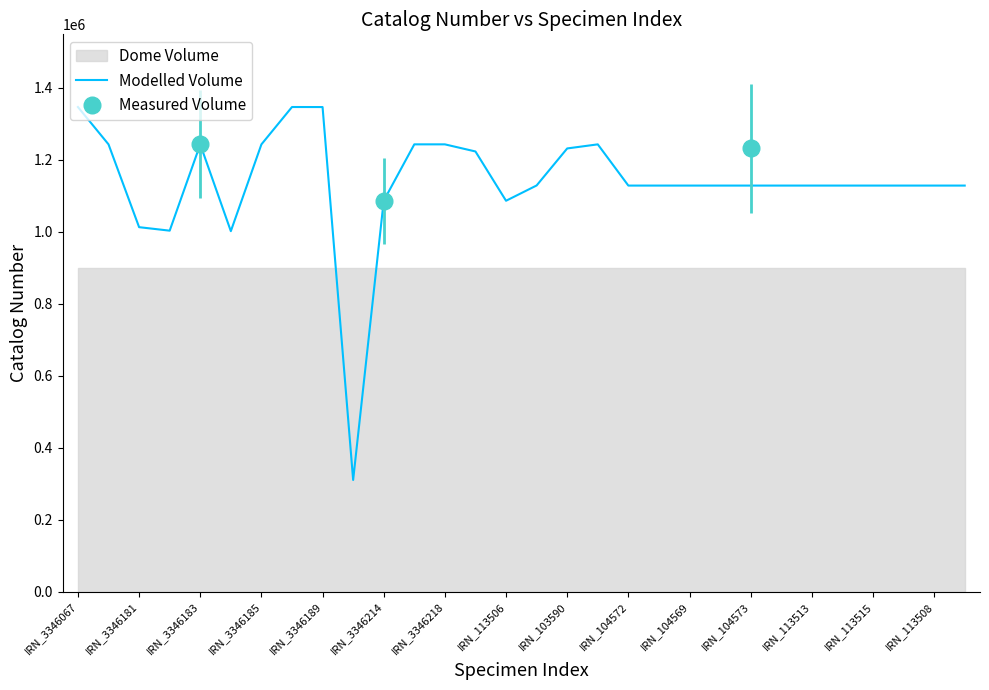

What is the highest value of the Modelled Volume series?

1346449